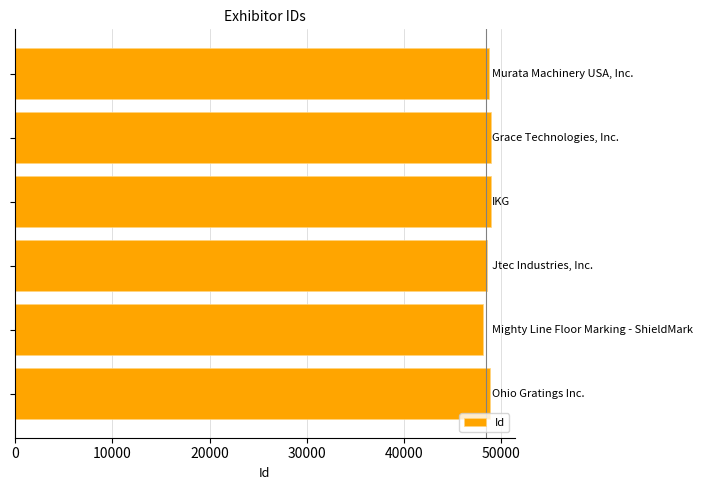

What is the value of the 1st bar from the top?

48715